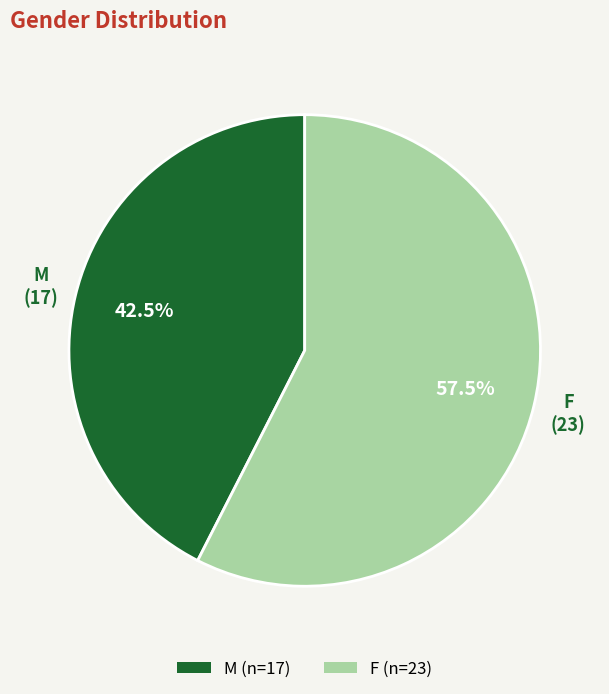

Which has a higher value, M or F?

F